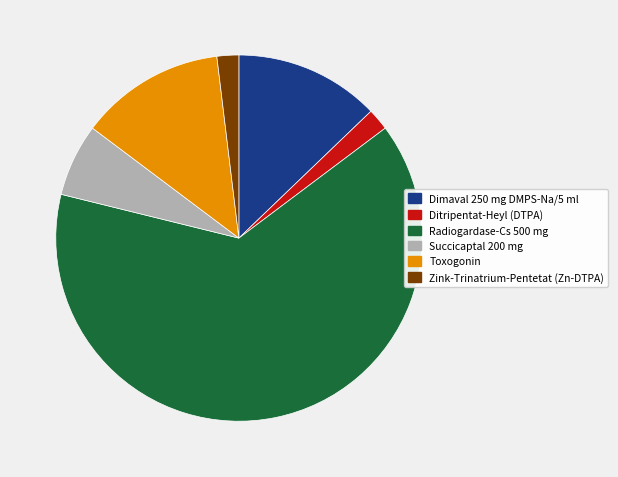

Which category has the biggest portion of the pie?

Radiogardase-Cs 500 mg